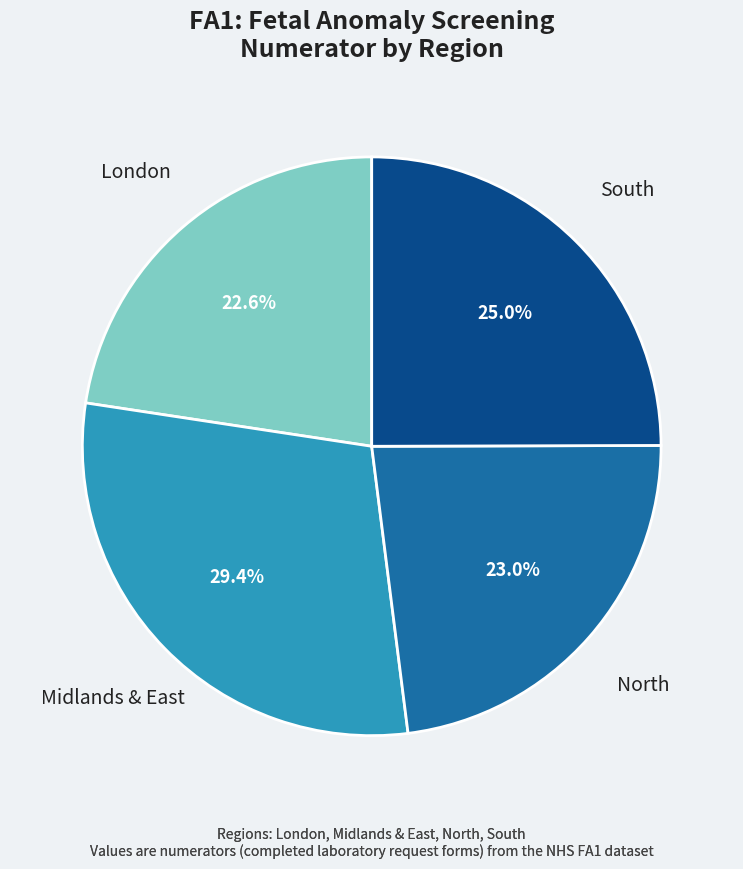

Approximately how many times larger is the value at North compared to Midlands & East?

0.8